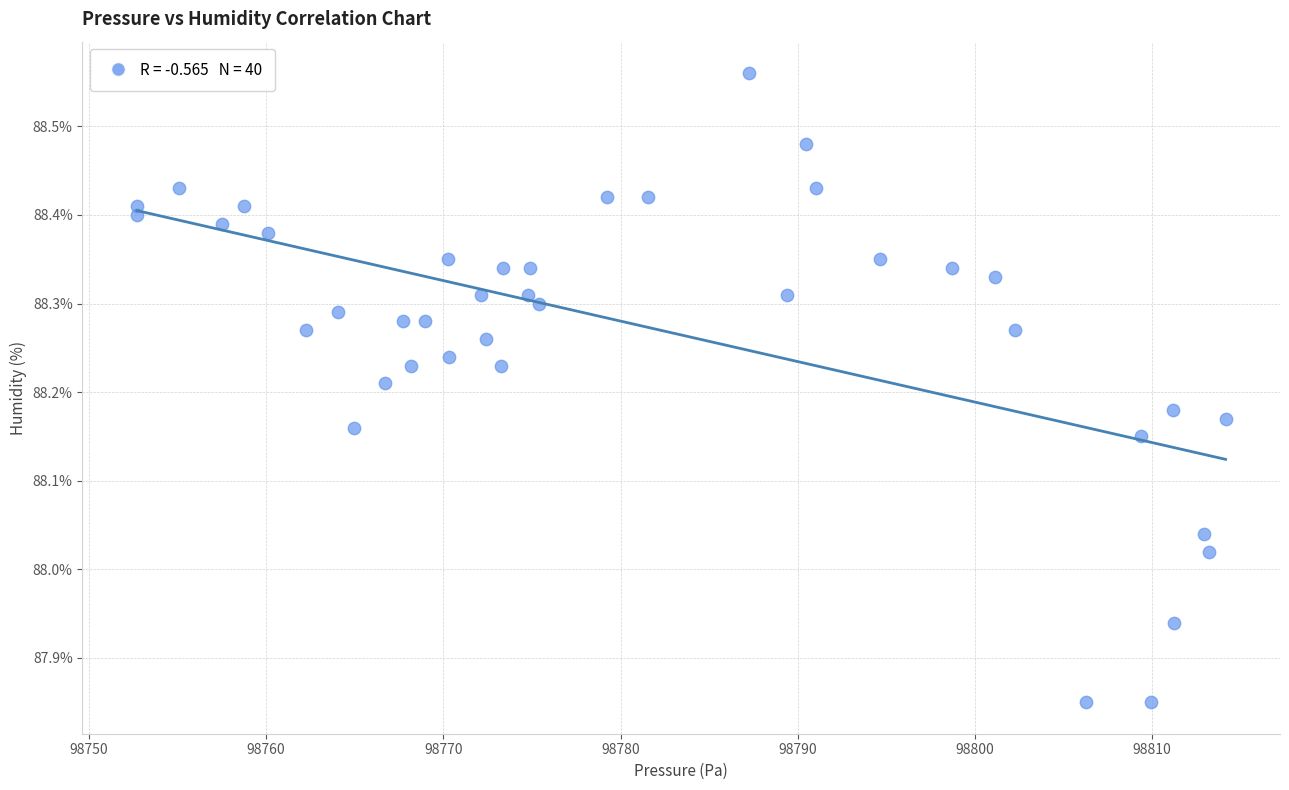

What is the range of Y values (max minus min)?

0.7